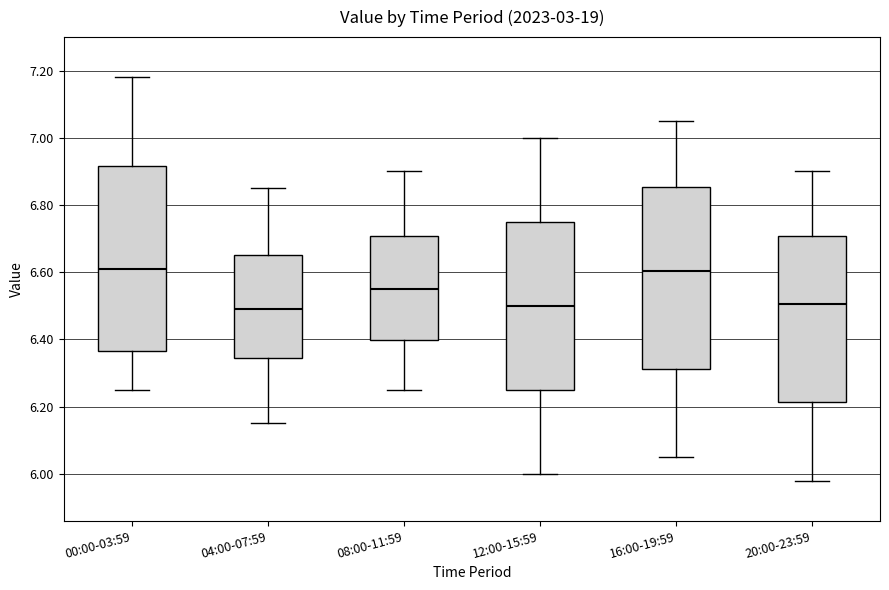

Where does the lower whisker of the box for 12:00-15:59 end on the y-axis? The values are not printed on the chart, so give them approximately, as read against the axis.

6.00